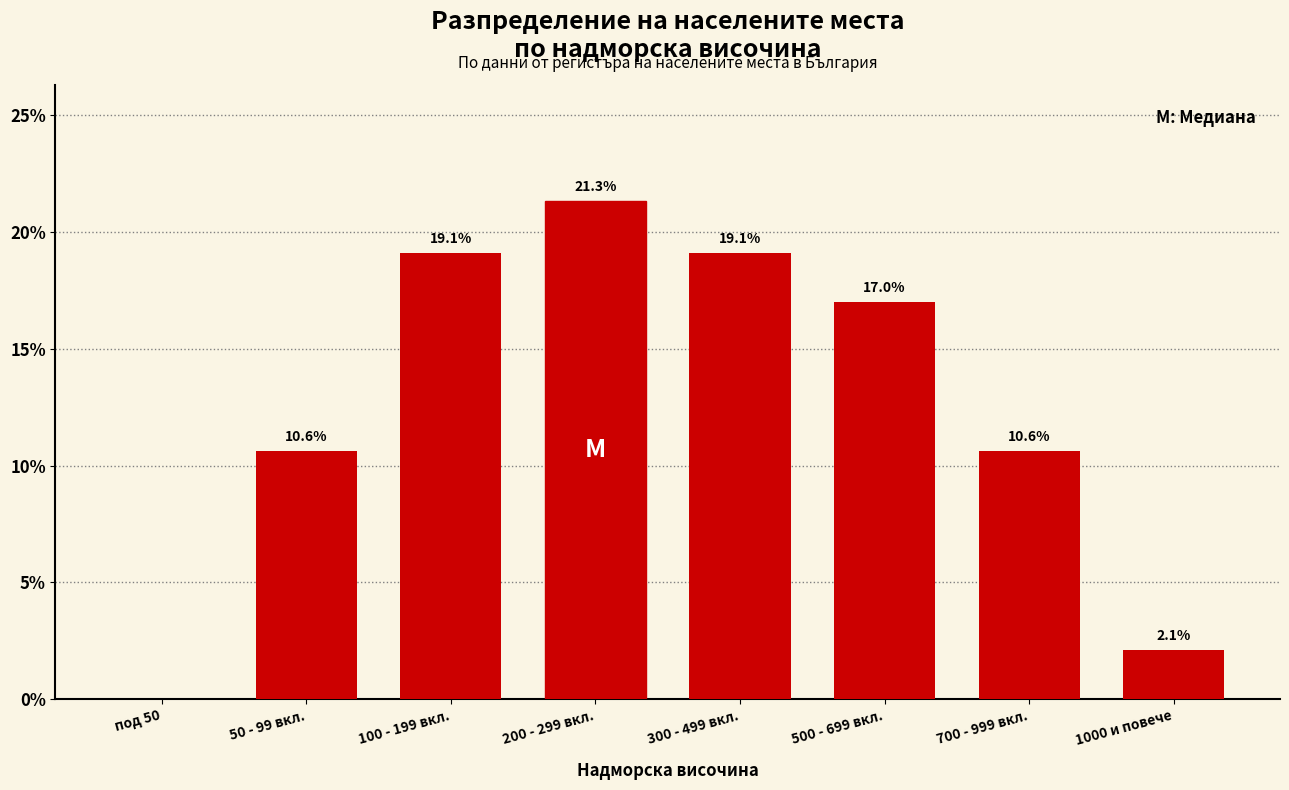

Reading left to right, what are all the values shown in this chart?

под 50=0.0	50 - 99 вкл.=10.6	100 - 199 вкл.=19.1	200 - 299 вкл.=21.3	300 - 499 вкл.=19.1	500 - 699 вкл.=17.0	700 - 999 вкл.=10.6	1000 и повече=2.1